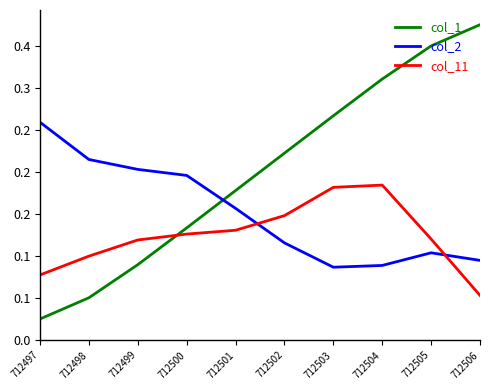

Which series ends up on top after the final intersection of col_1 and col_11?

col_1